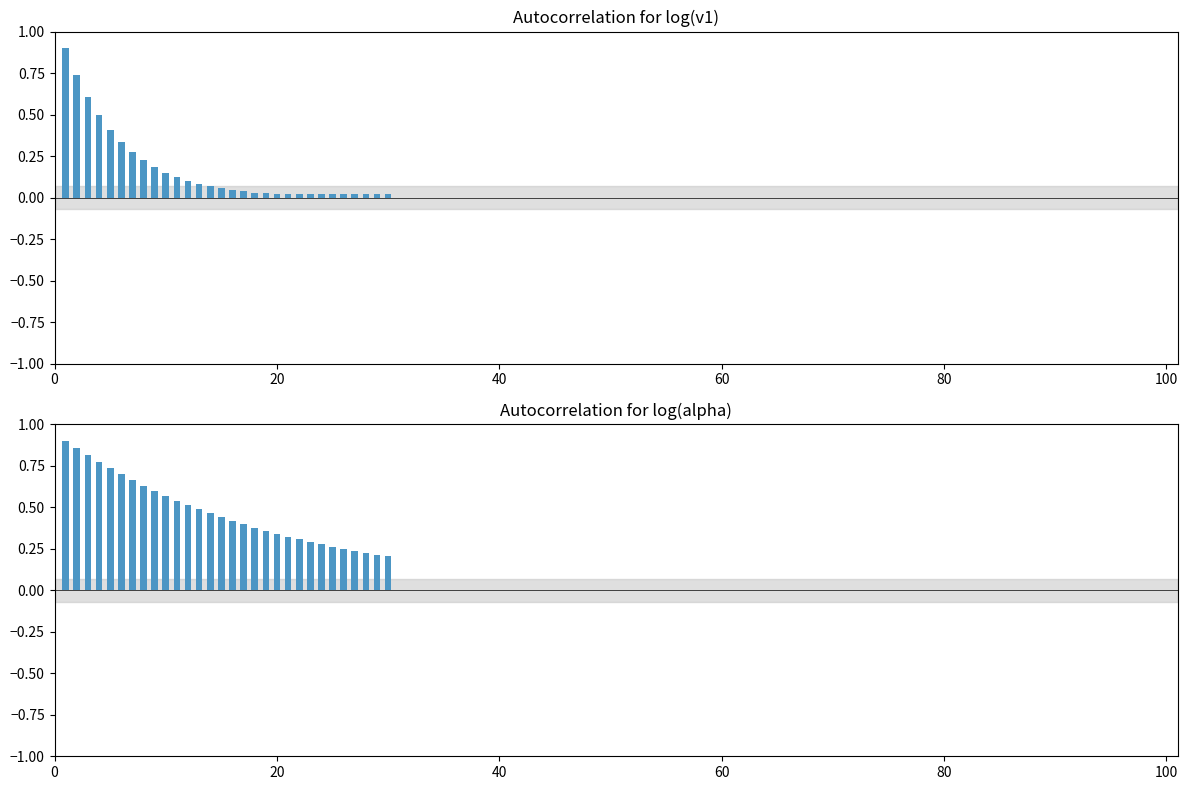

Which category has the lowest value across all series?

20